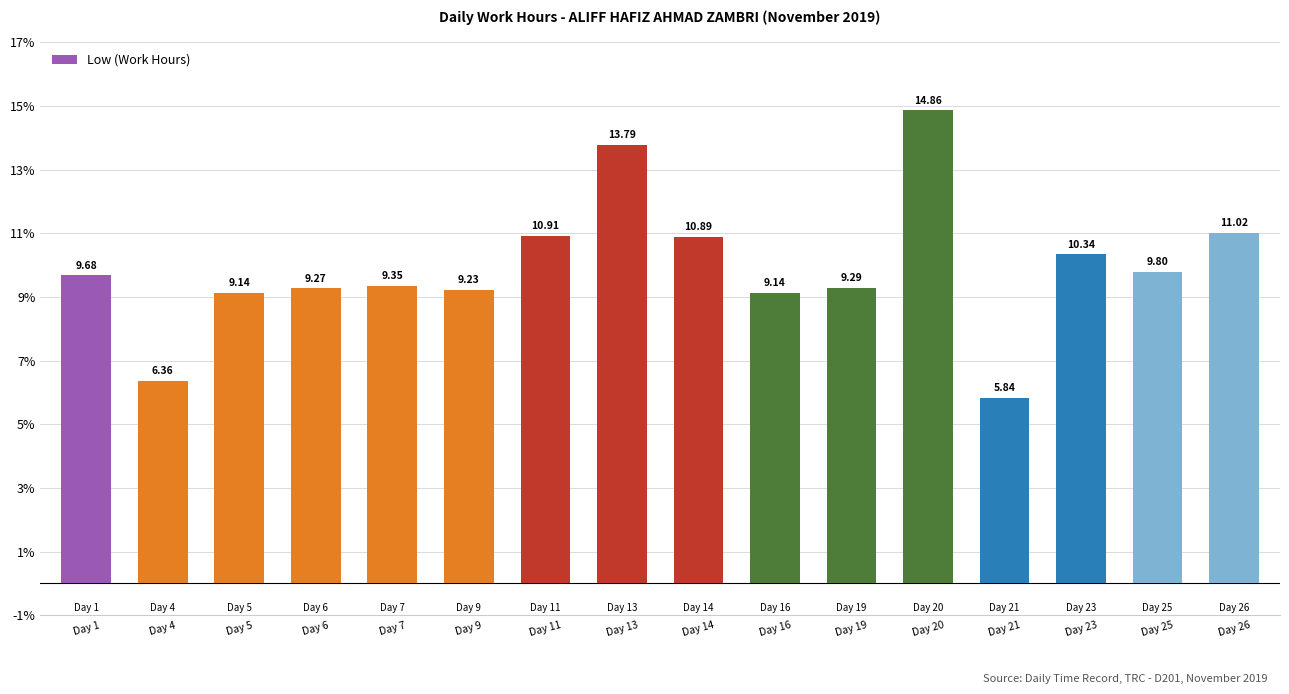

What is the value of the 6th bar from the left?

9.2